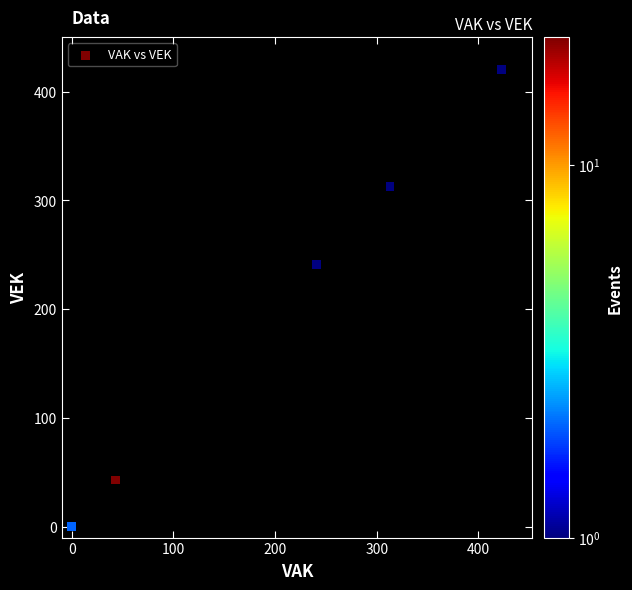

What Y value in the scatter plot is closest to 210?

241